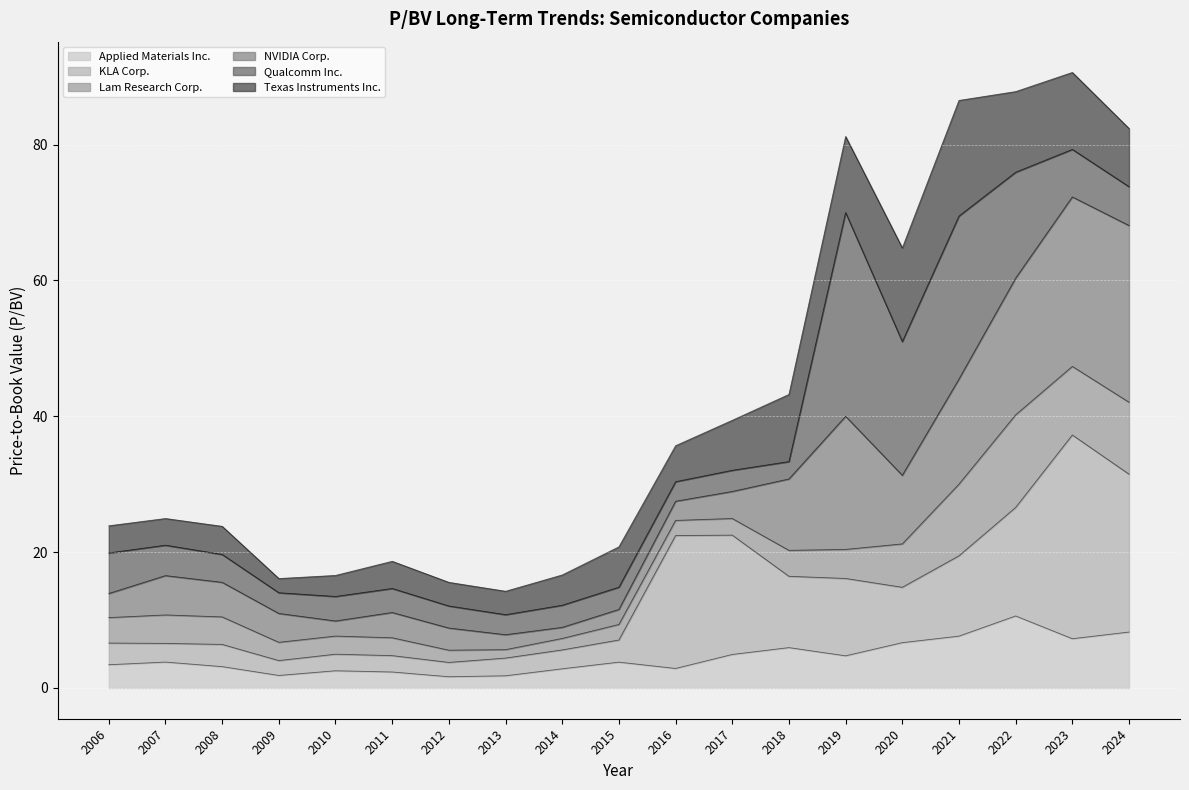

What is the maximum value for Applied Materials Inc.?

10.6